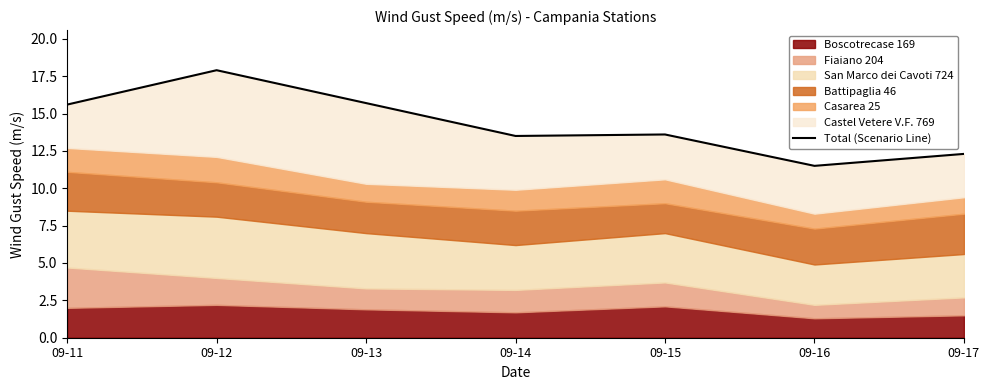

How many interior local valleys (lower than both neighbors) does the data have?

2